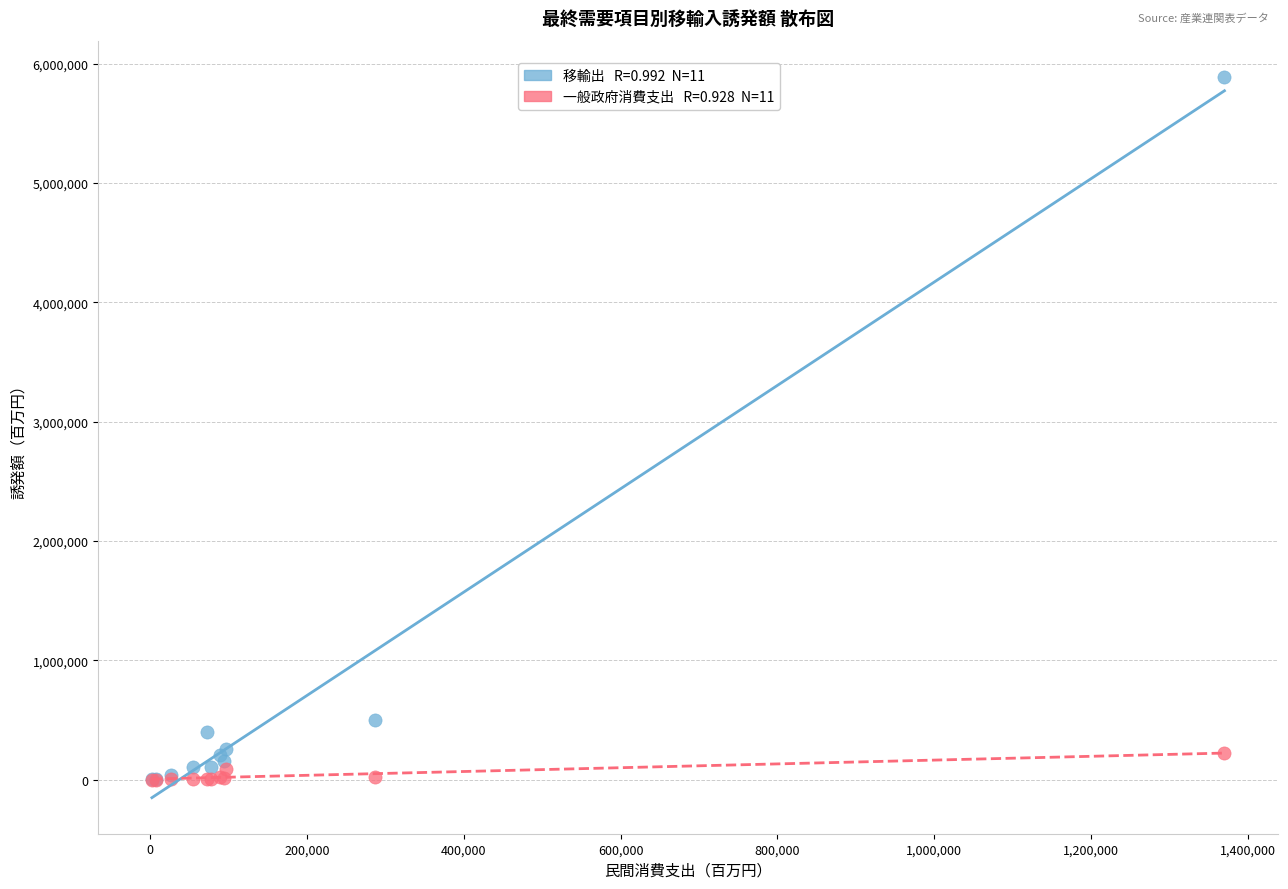

Across all series, what Y value is closest to 2945608?

498437